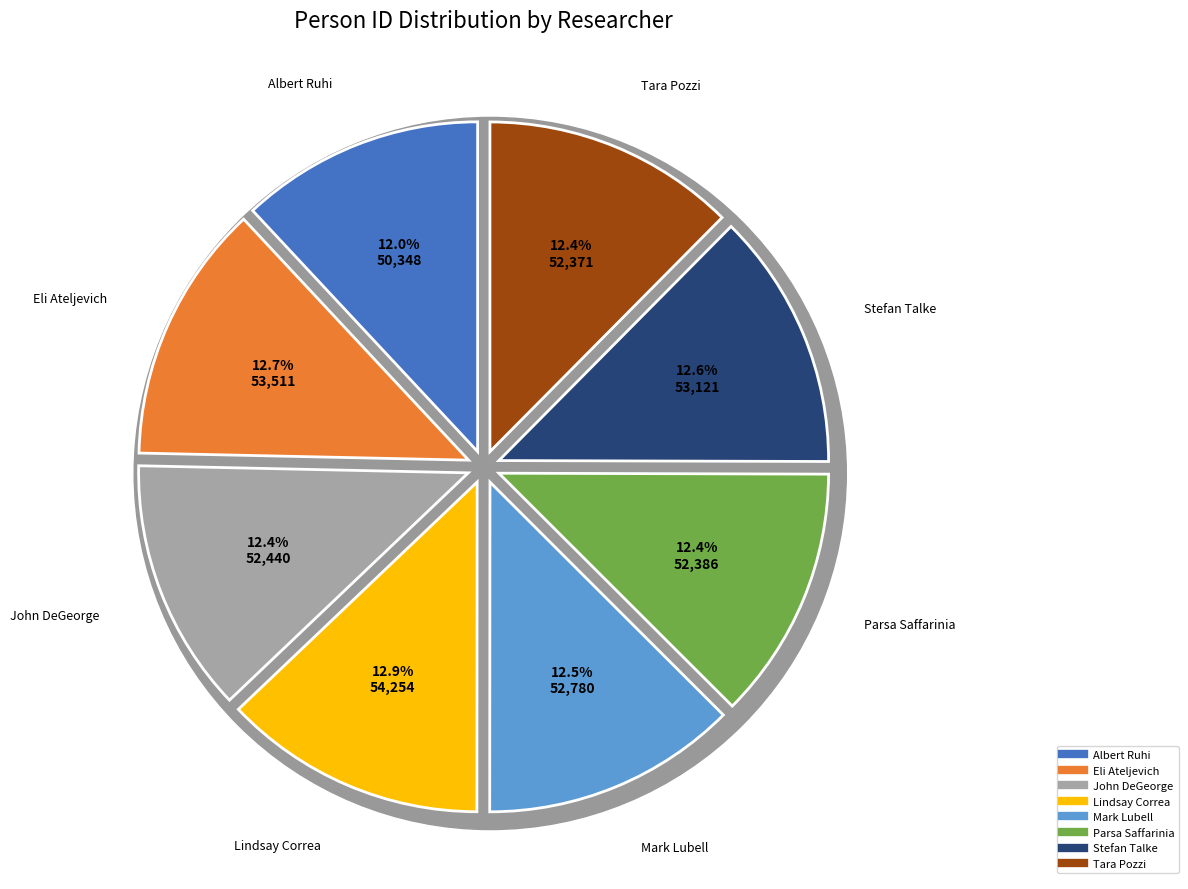

What is the smallest slice in the pie chart?

Albert Ruhi